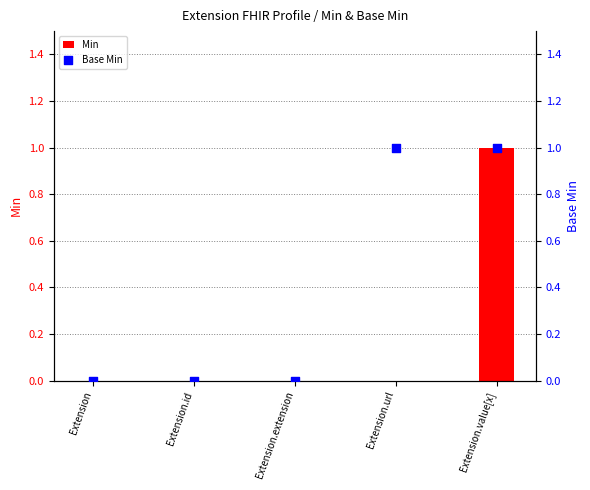

Which series contains the highest Y value?

Min